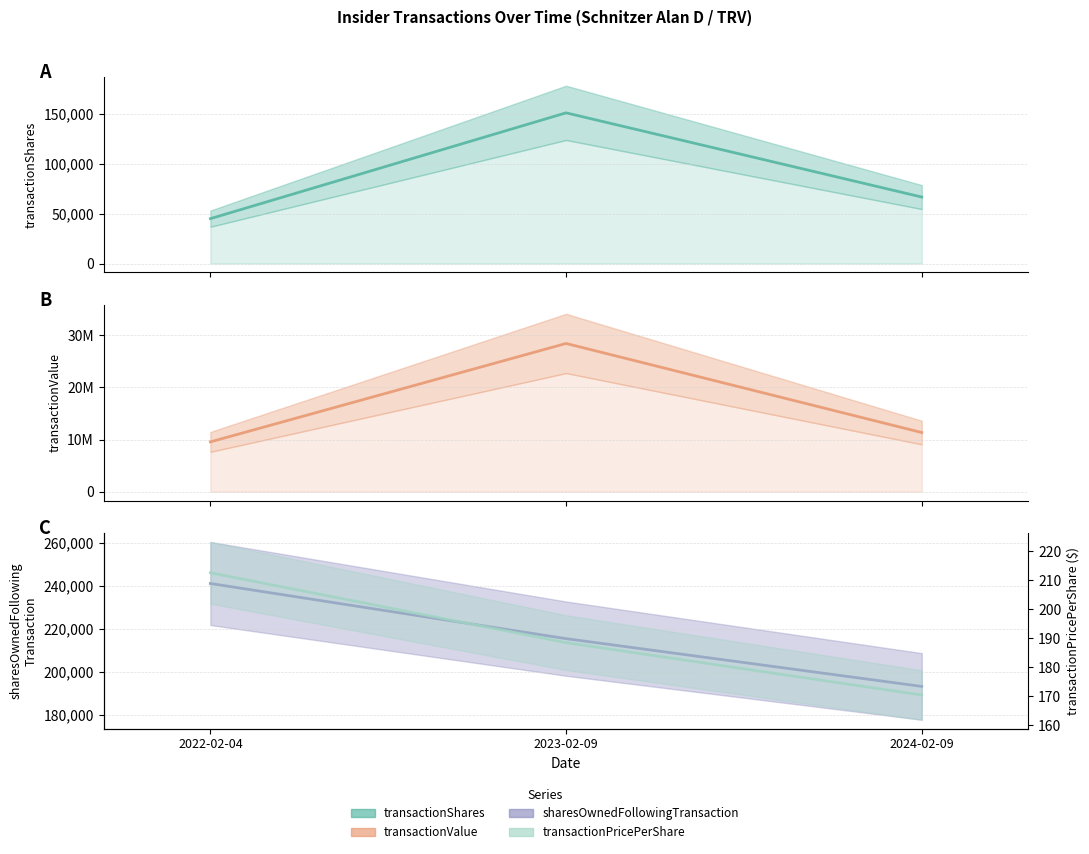

Which series changed the most between 2022-02-04 and 2023-02-09?

transactionValue